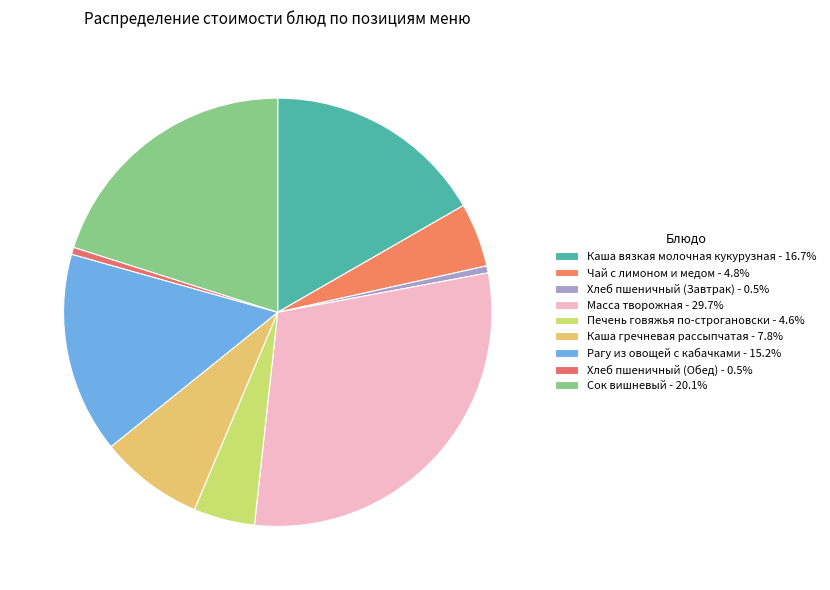

How many slices are in this pie chart?

9